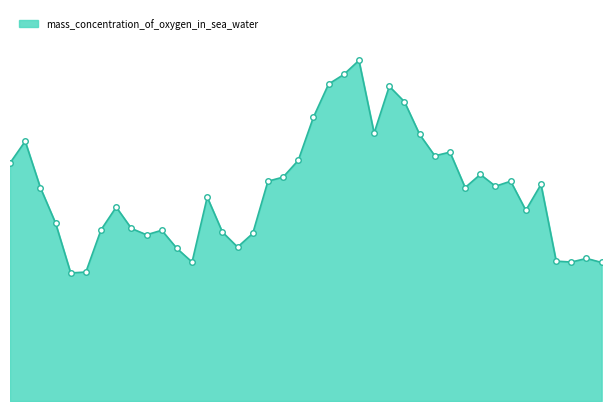

Does the chart have visible grid lines?

No